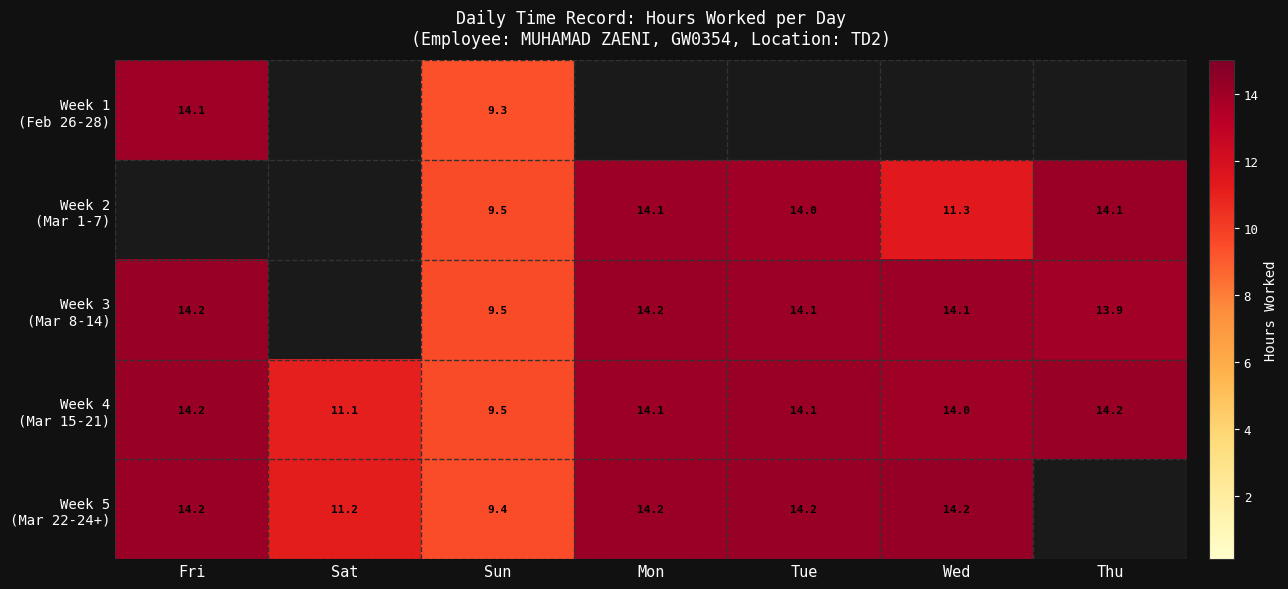

What is the total value across all series at Sun?

47.2